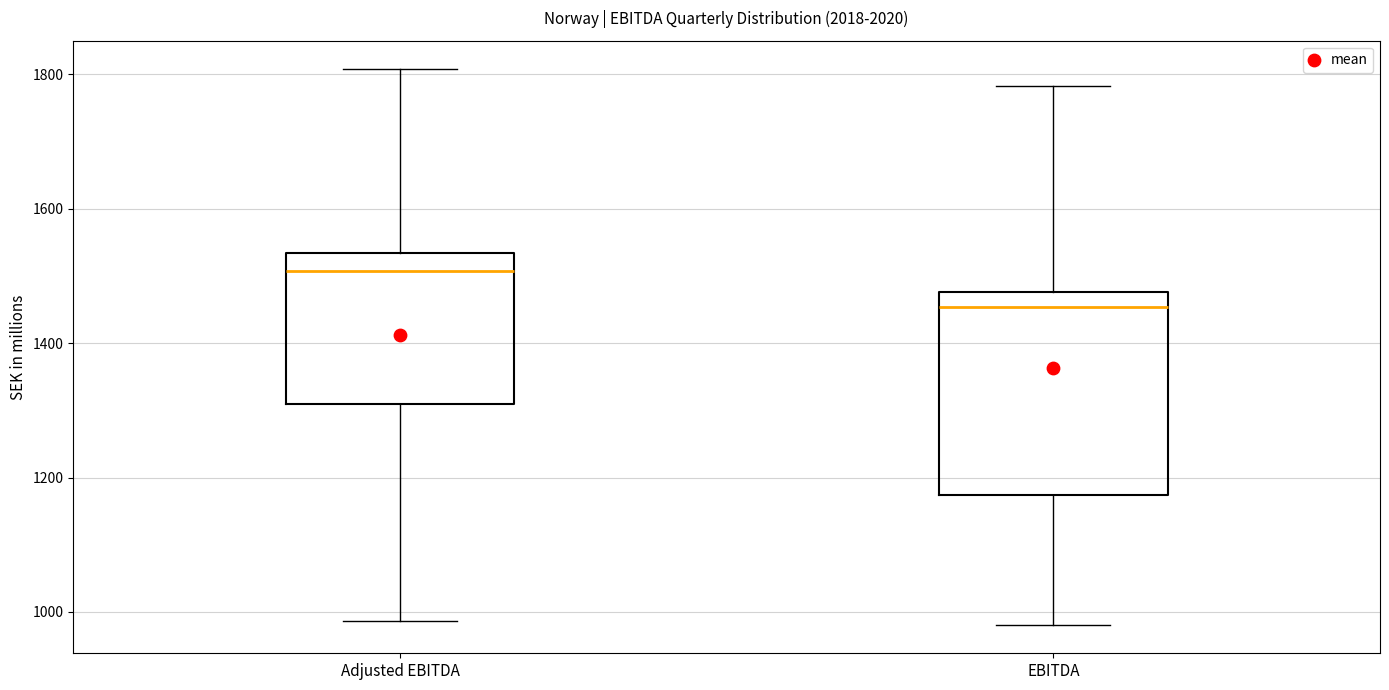

Comparing the boxes themselves (not the whiskers), which one is the tallest?

EBITDA